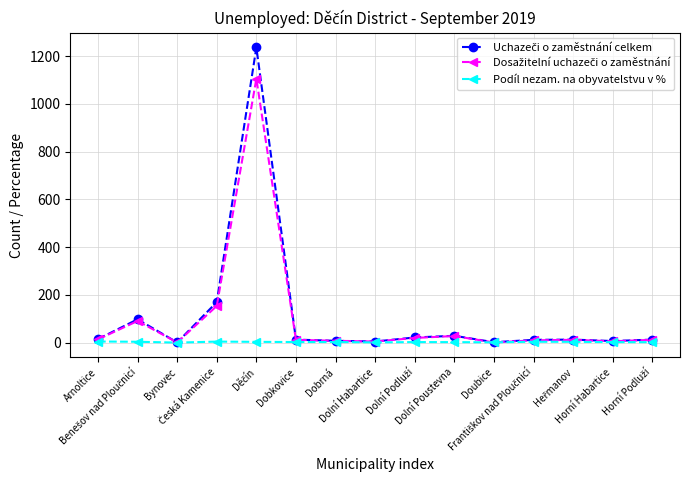

What is the approximate value of Dosažitelní uchazeči o zaměstnání at Česká Kamenice?

154.0